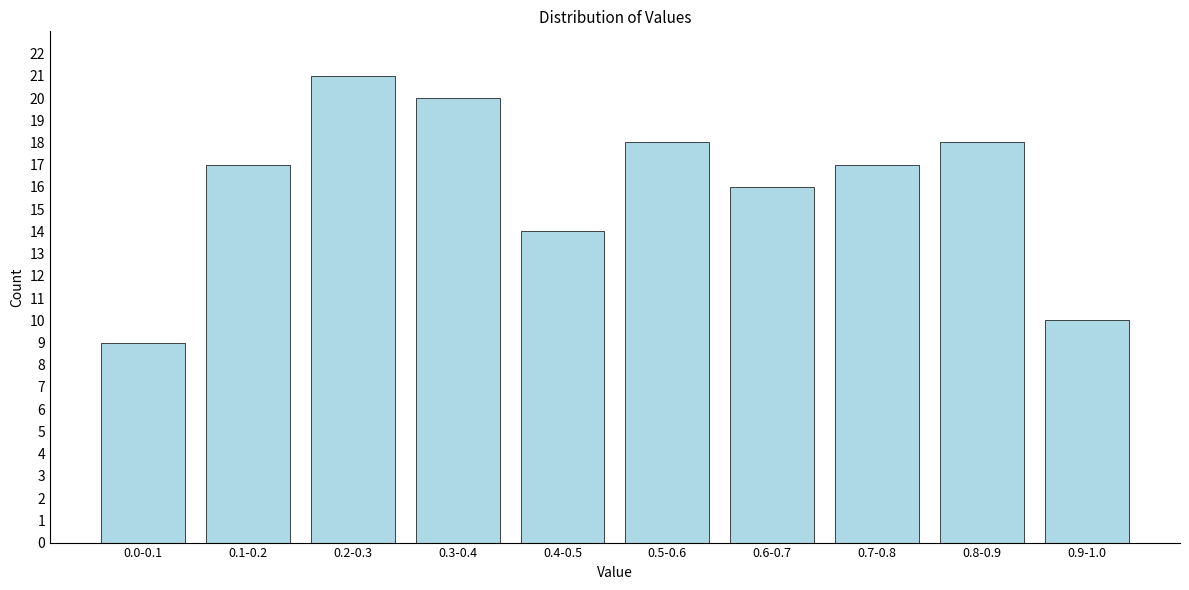

Reading right to left, what are all the values shown in this chart?

10	18	17	16	18	14	20	21	17	9